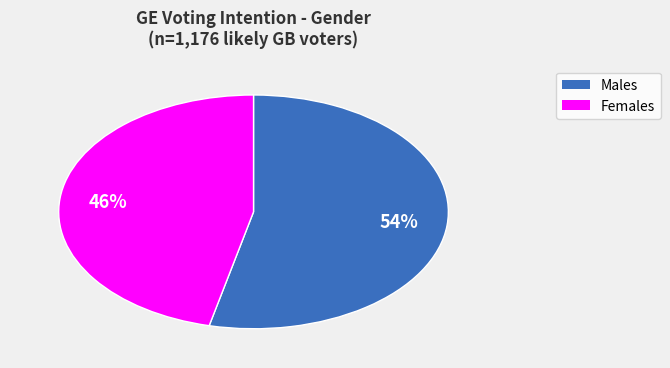

To the nearest percent, what is the average slice percentage?

50%